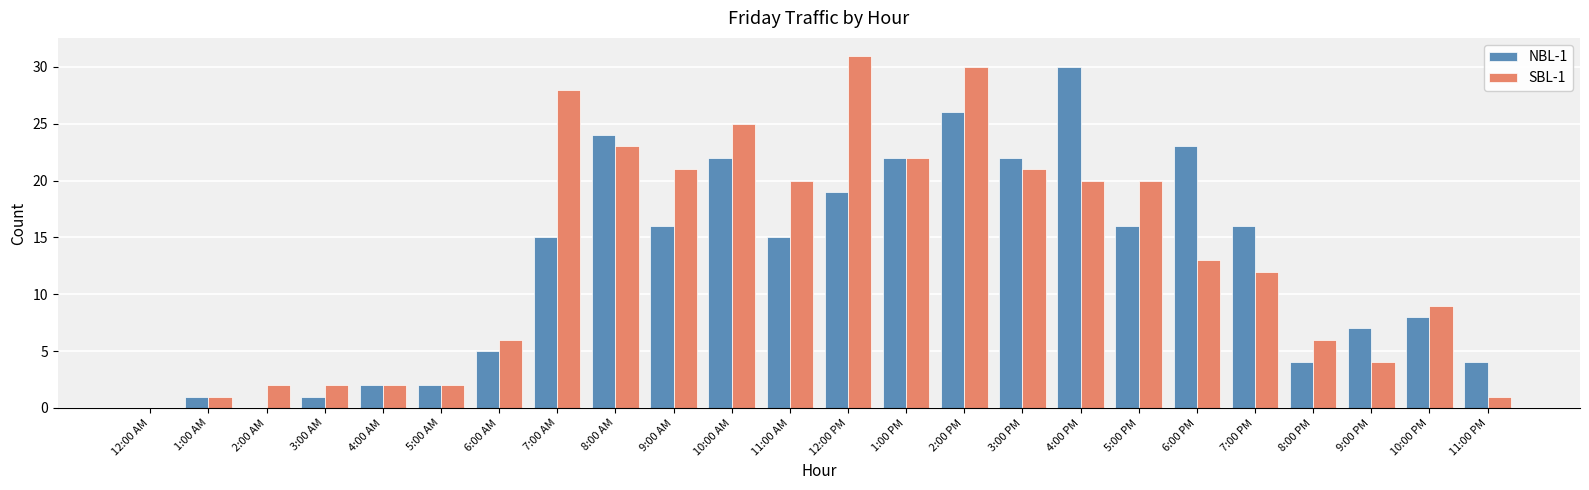

What is the average value of the SBL-1 series?

13